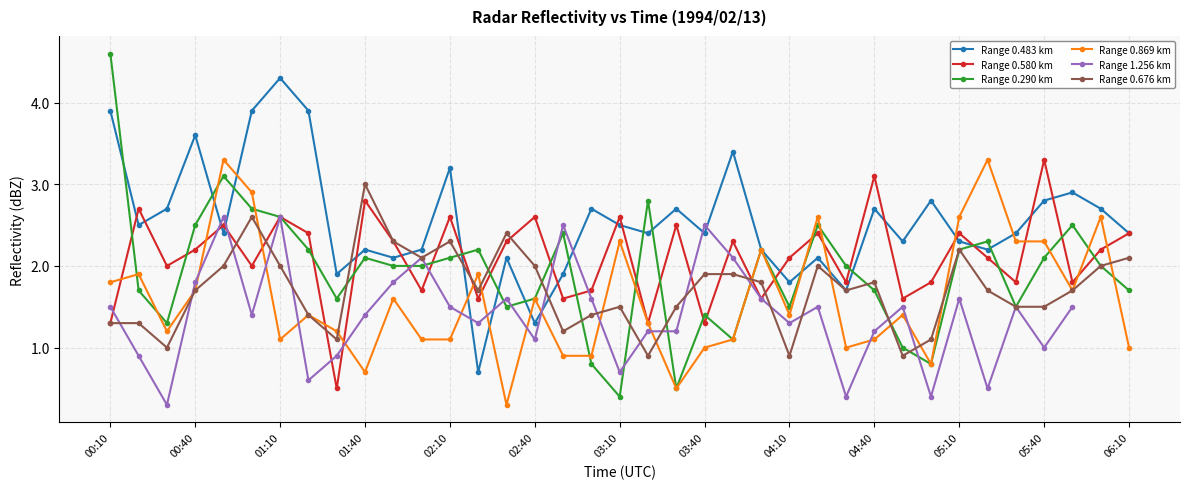

True or false: Range 0.483 km has more than 2 points higher than both neighbors.

True